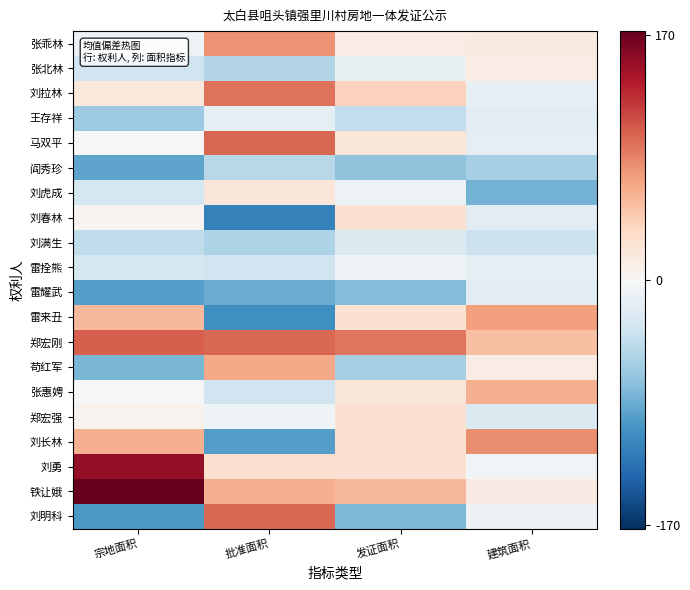

Reading left to right, list all the values displayed in this chart.

张乖林: 宗地面积=-8.9	批准面积=77.6	发证面积=12.2	建筑面积=15.1
张北林: 宗地面积=-34.3	批准面积=-50.4	发证面积=-13.2	建筑面积=13.5
刘拉林: 宗地面积=18.6	批准面积=93.9	发证面积=39.7	建筑面积=-14.8
王存祥: 宗地面积=-63.1	批准面积=-14.8	发证面积=-42.0	建筑面积=-19.9
马双平: 宗地面积=-0.4	批准面积=98.6	发证面积=20.7	建筑面积=-17.4
阎秀珍: 宗地面积=-90.5	批准面积=-47.4	发证面积=-69.4	建筑面积=-57.6
刘虎成: 宗地面积=-30.4	批准面积=21.4	发证面积=-9.3	建筑面积=-81.8
刘春林: 宗地面积=4.5	批准面积=-116.8	发证面积=25.6	建筑面积=-17.6
刘满生: 宗地面积=-44.3	批准面积=-53.4	发证面积=-23.2	建筑面积=-36.9
雷拴熊: 宗地面积=-28.9	批准面积=-34.4	发证面积=-7.8	建筑面积=-15.0
雷耀武: 宗地面积=-95.4	批准面积=-85.7	发证面积=-74.3	建筑面积=-19.7
雷来丑: 宗地面积=56.2	批准面积=-105.4	发证面积=26.6	建筑面积=71.0
郑宏刚: 宗地面积=103.1	批准面积=98.6	发证面积=92.6	建筑面积=51.5
苟红军: 宗地面积=-78.4	批准面积=65.6	发证面积=-57.3	建筑面积=12.8
张惠娉: 宗地面积=0.1	批准面积=-34.4	发证面积=21.2	建筑面积=61.3
郑宏强: 宗地面积=5.5	批准面积=-6.9	发证面积=26.6	建筑面积=-24.4
刘长林: 宗地面积=61.0	批准面积=-95.4	发证面积=26.6	建筑面积=80.0
刘勇: 宗地面积=152.1	批准面积=29.6	发证面积=26.6	建筑面积=-4.2
铁让娥: 宗地面积=172.4	批准面积=61.6	发证面积=55.6	建筑面积=13.5
刘明科: 宗地面积=-98.9	批准面积=98.6	发证面积=-77.8	建筑面积=-9.5